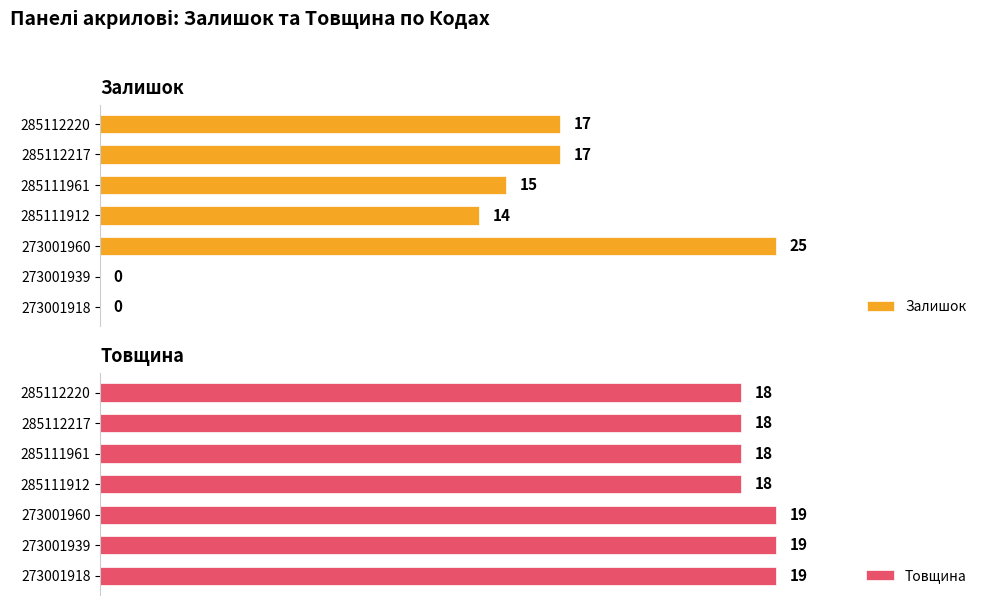

Is the value of Залишок at 285111961 greater than the value of Товщина at 273001960?

No